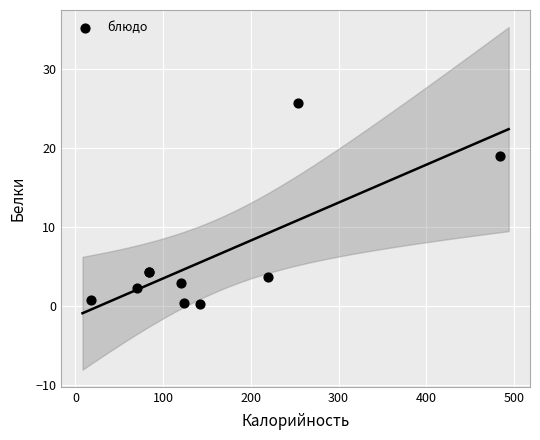

What Y value in the scatter plot is closest to 12?

19.0